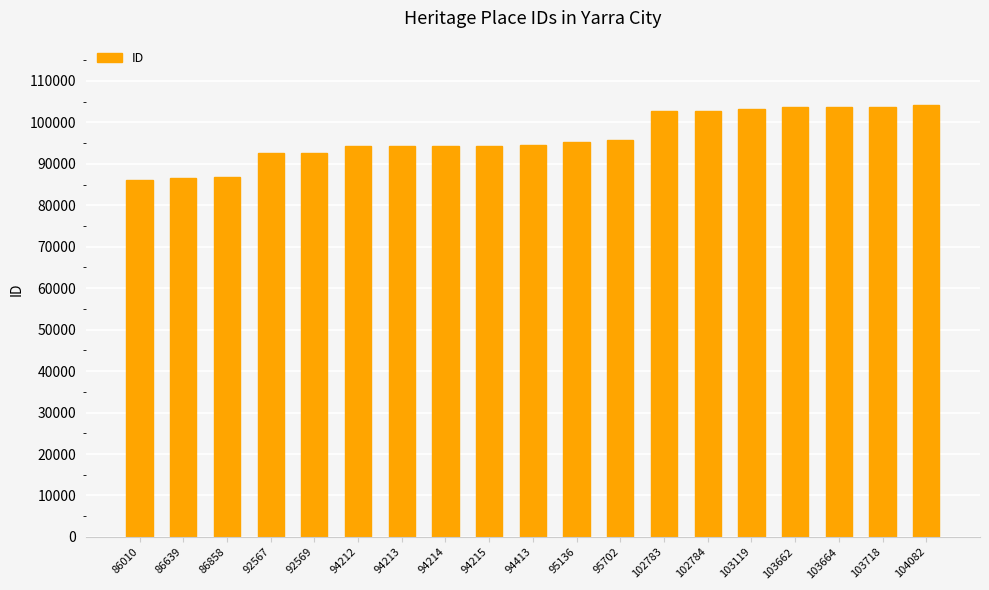

What is the difference between the maximum and minimum values?

18072